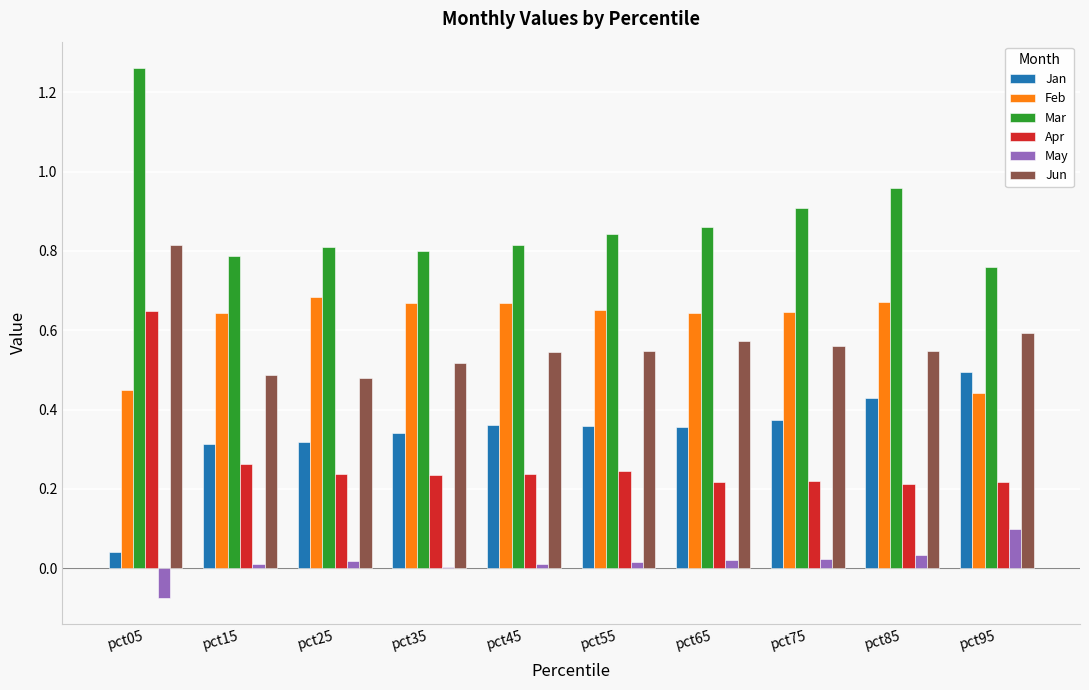

Is it true that Apr equals 0.3 at pct85?

False